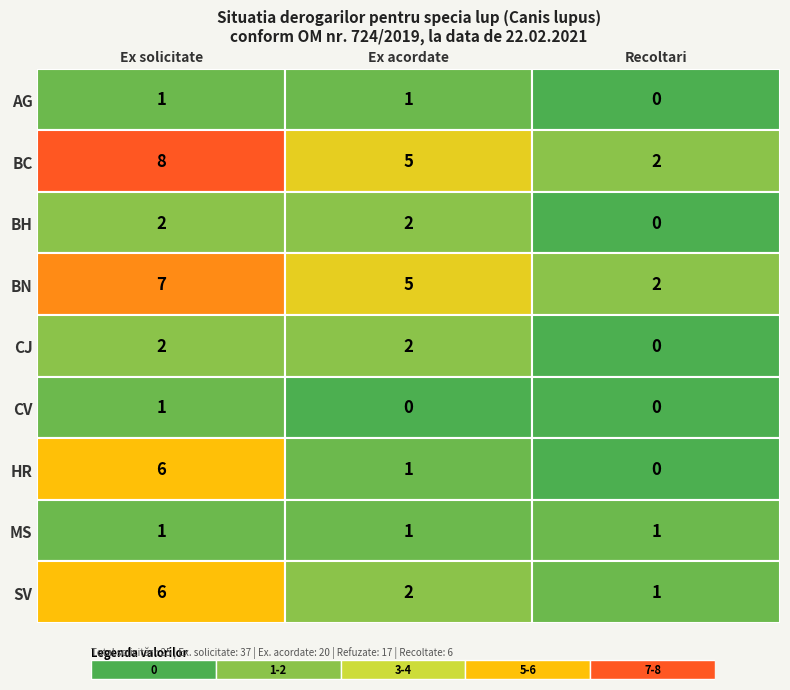

Which series has the largest total across all categories?

BC